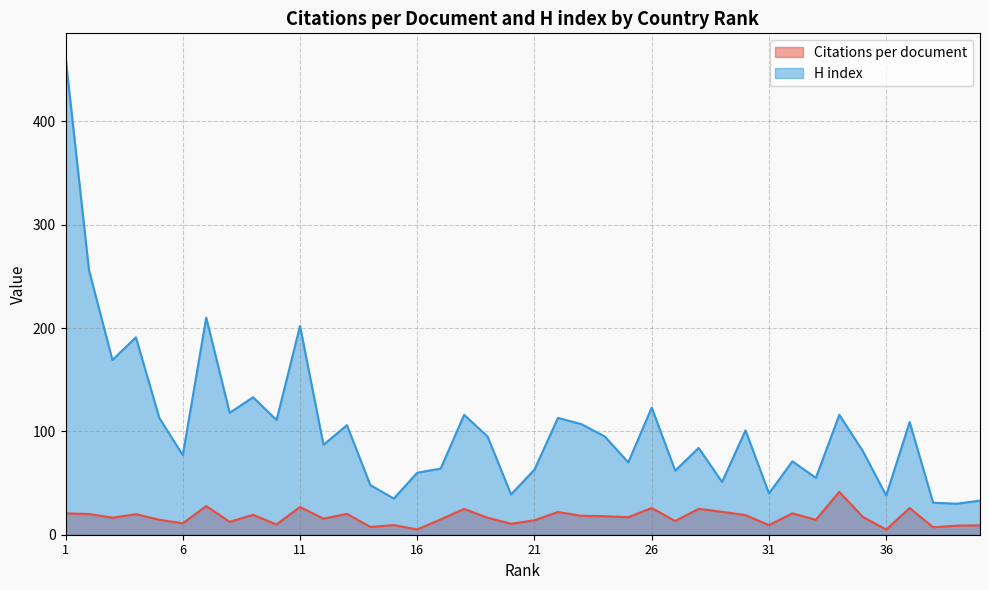

What is the value of the H index point at the 24th from the left?

95.0